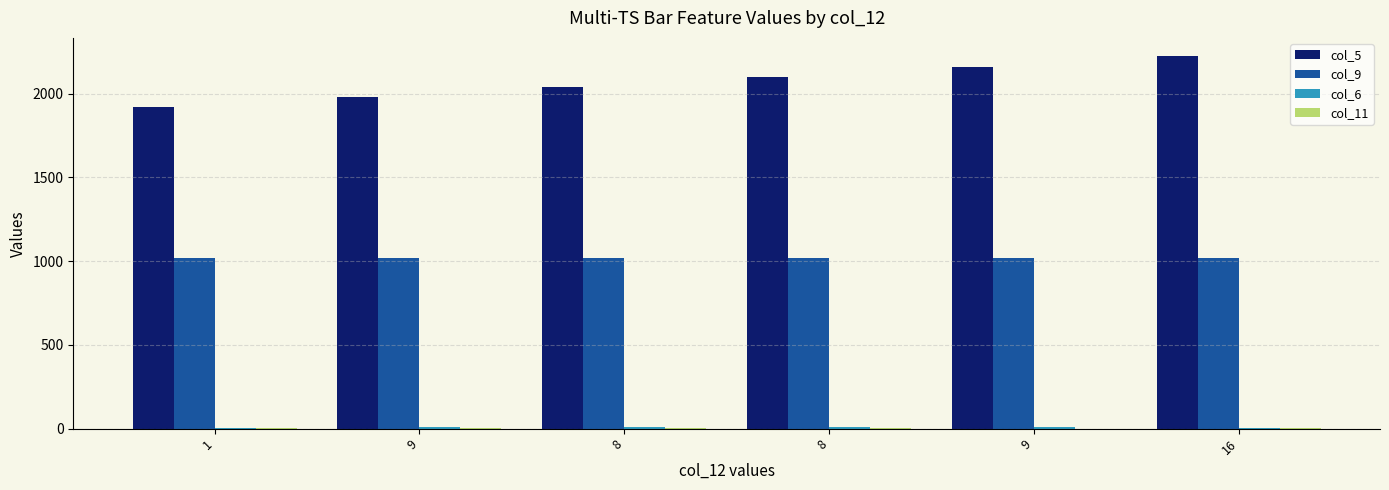

At which category is the sum across all series the highest?

16